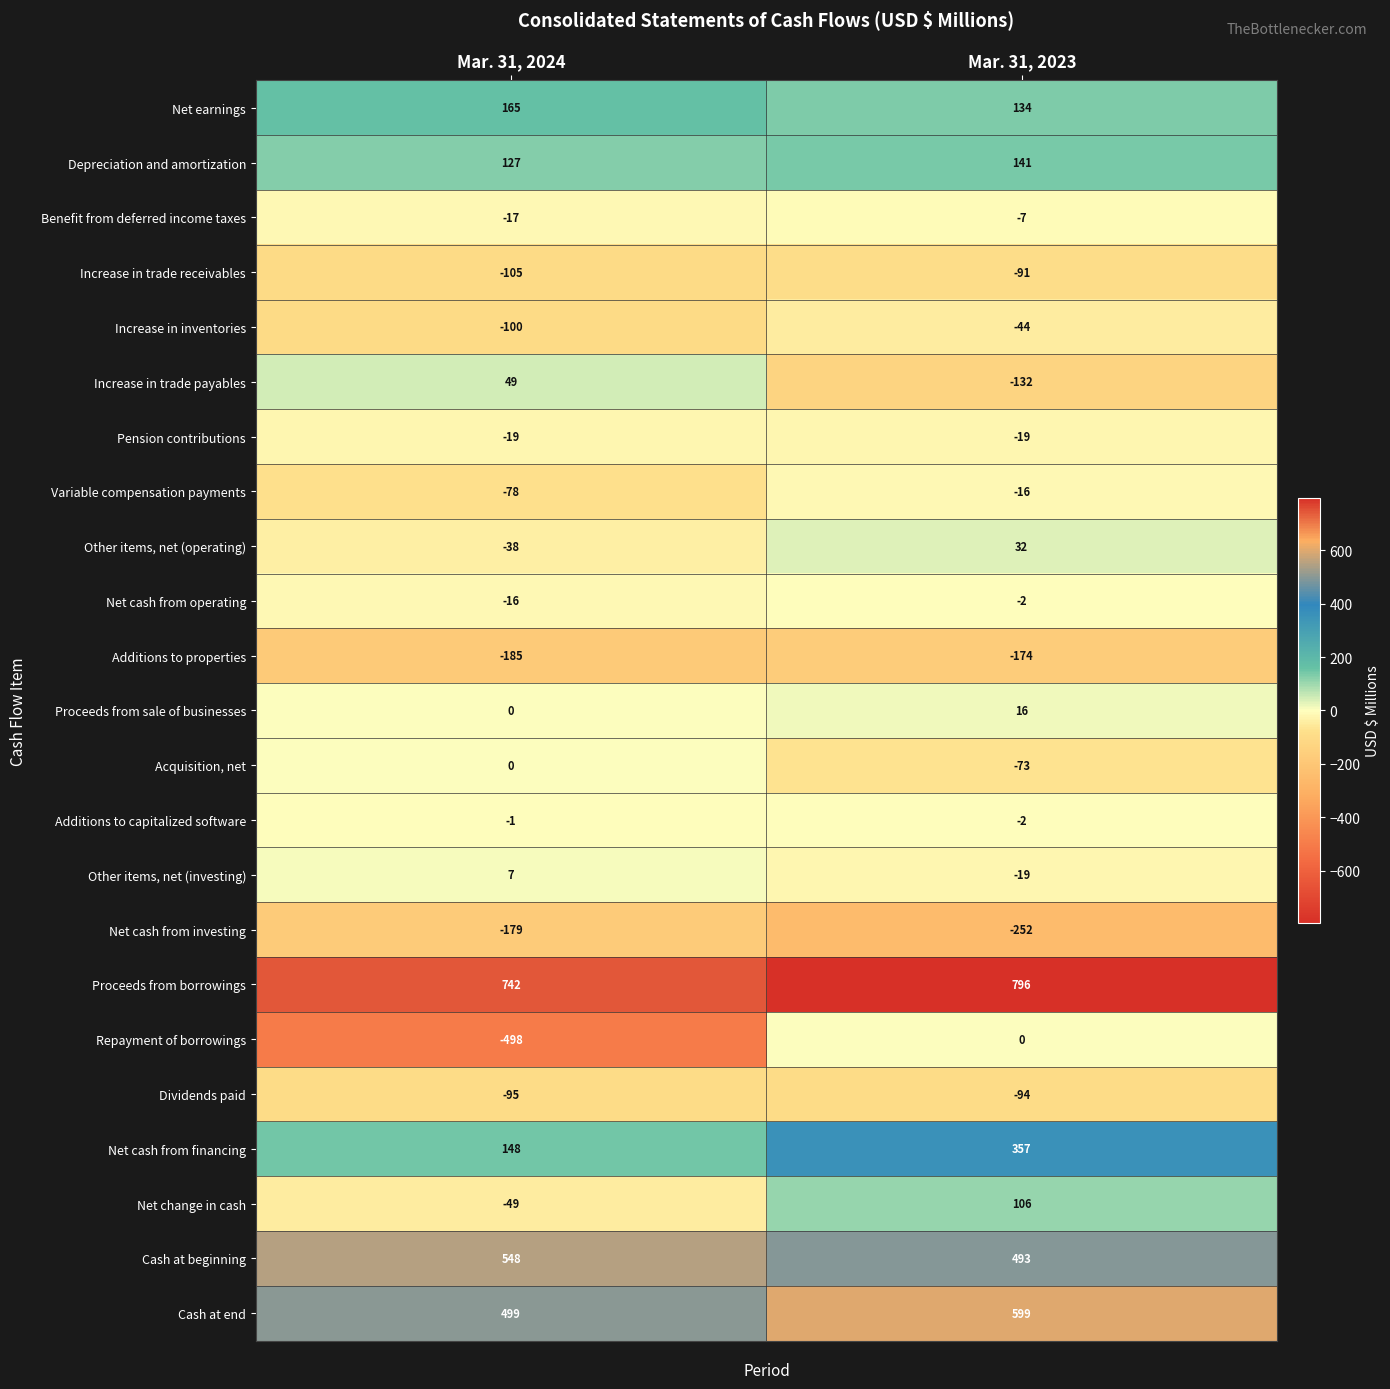

Rank the categories by Proceeds from sale of businesses value from highest to lowest.

Mar. 31, 2023, Mar. 31, 2024